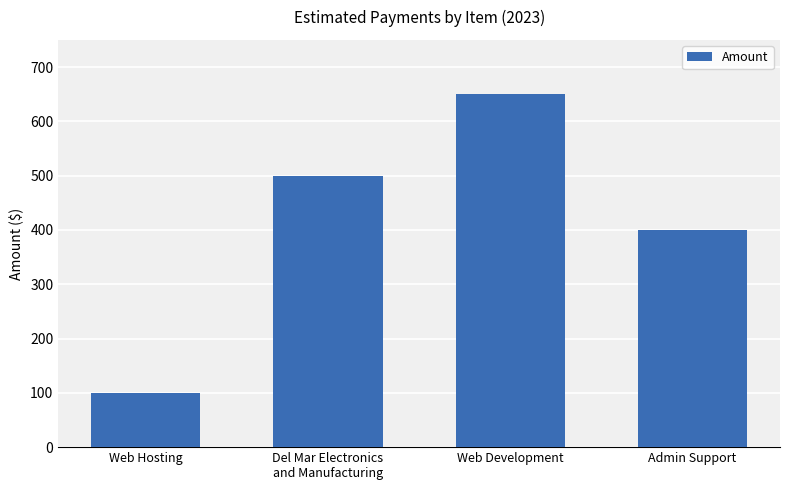

What position from the right is Web Hosting?

4